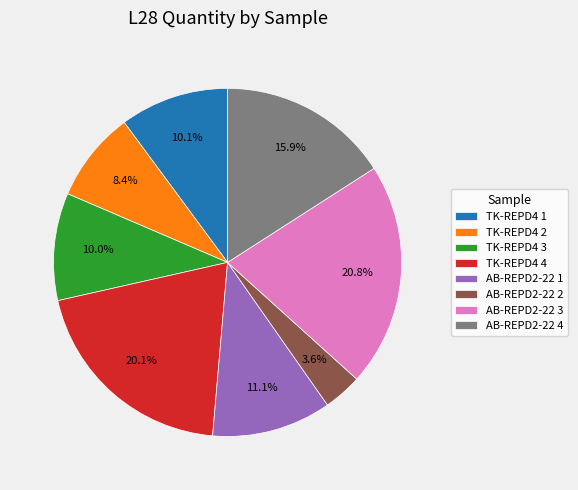

The TK-REPD4 2 slice represents 22% of the pie. True or false?

False